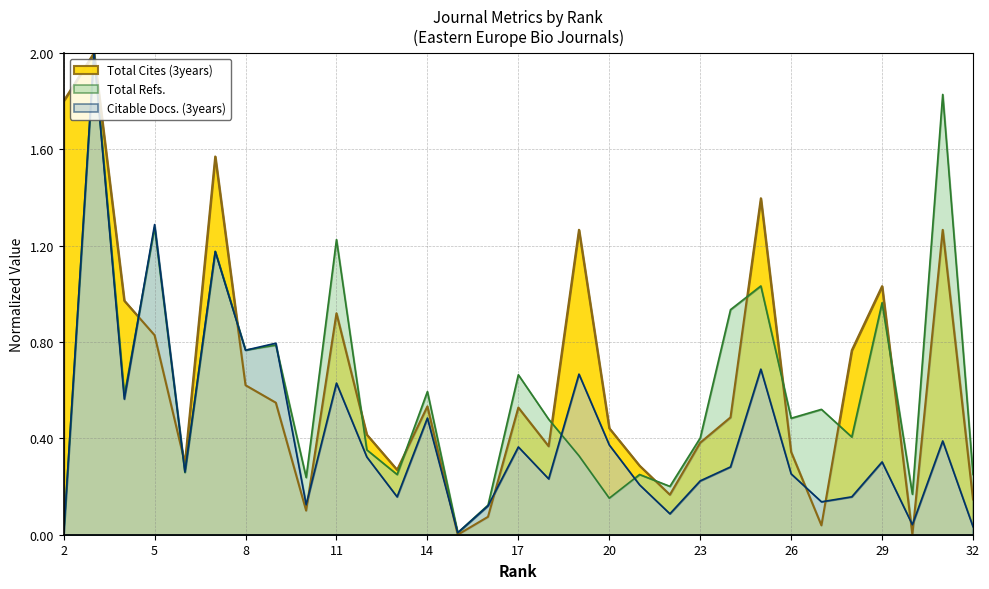

List the series in order of their peak value, highest first.

Total Refs., Total Cites (3years), Citable Docs. (3years)